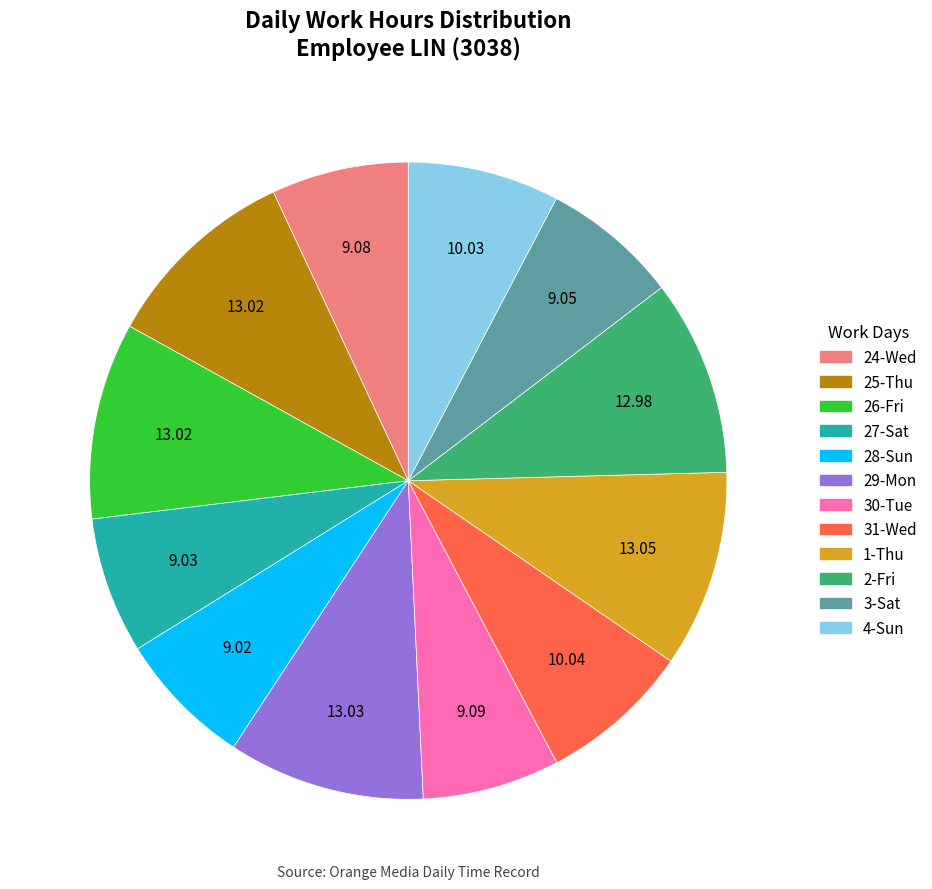

Is the sum of 24-Wed and 2-Fri greater than half?

No